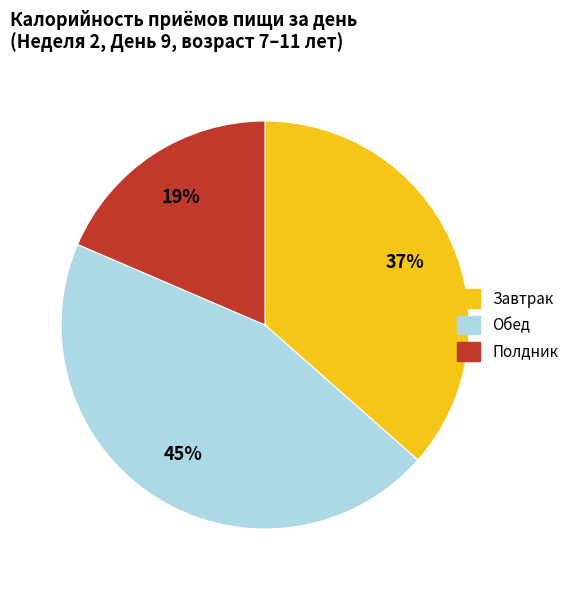

Does Завтрак represent more than half of the total?

No